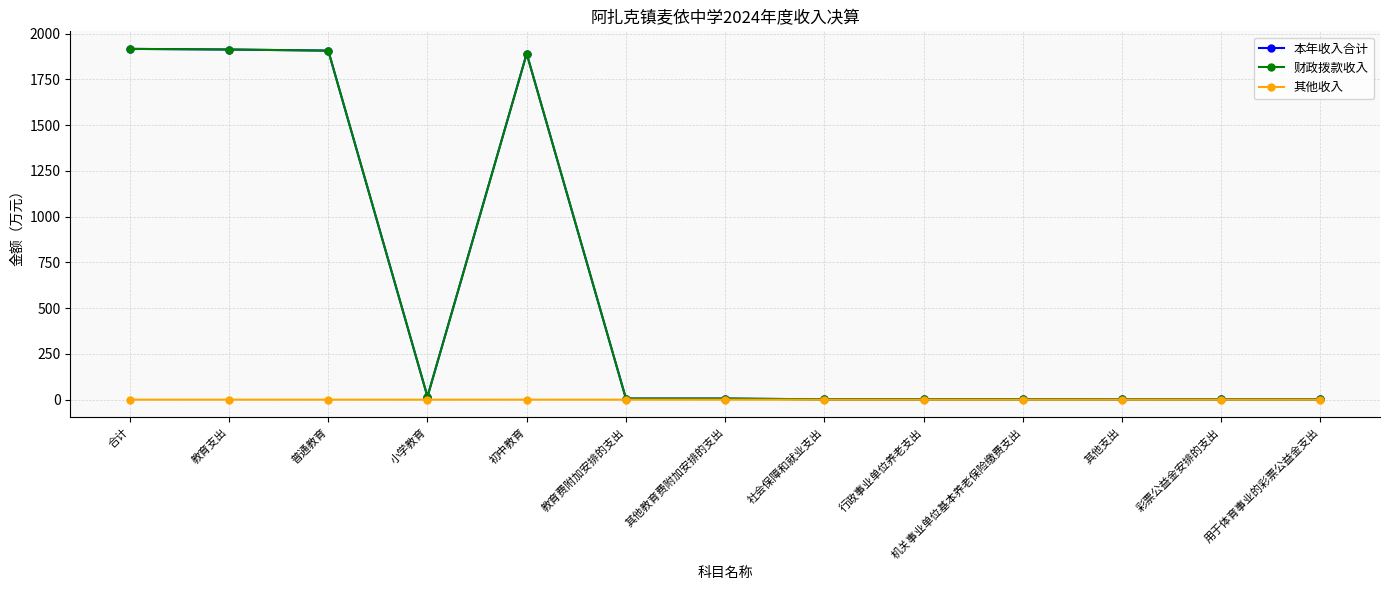

True or false: 本年收入合计 has more than 0 interior local peaks.

True